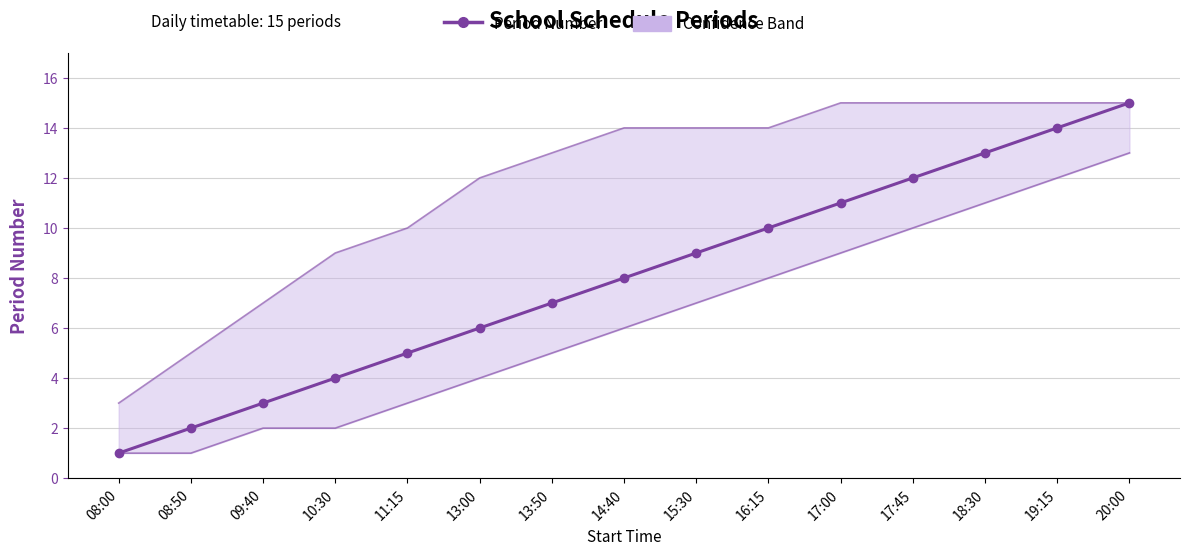

Which series has the largest range (max minus min)?

Period Number